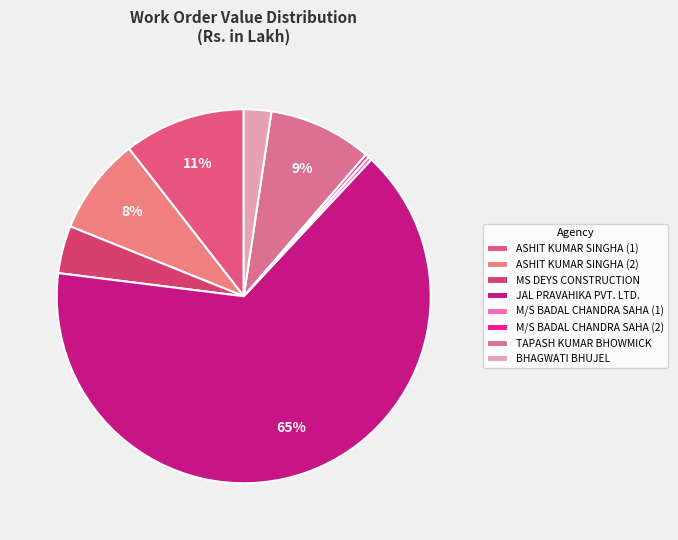

What portion of the pie excludes JAL PRAVAHIKA PVT. LTD.?

35.0%